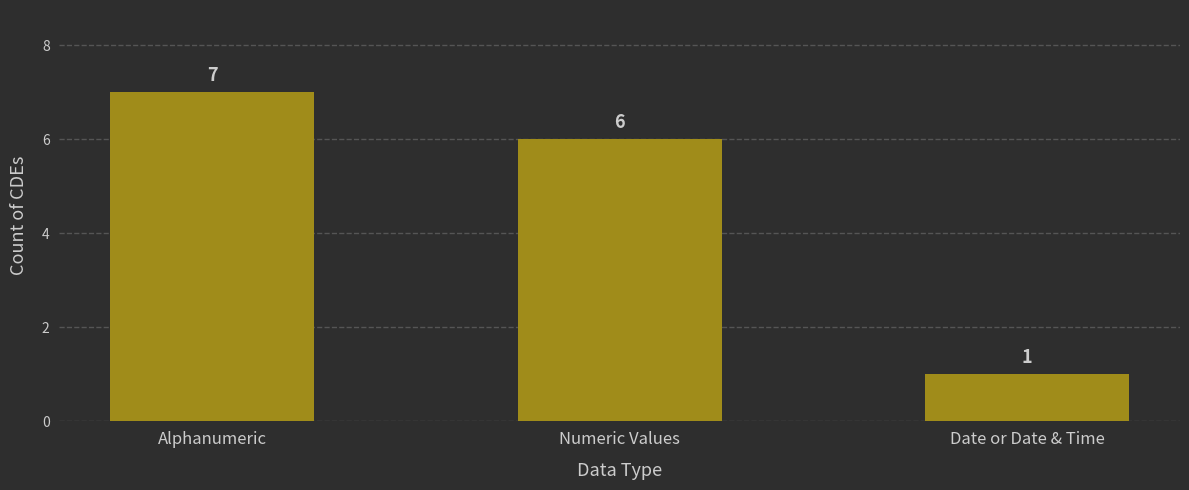

Between Numeric Values and Alphanumeric, which is larger?

Alphanumeric